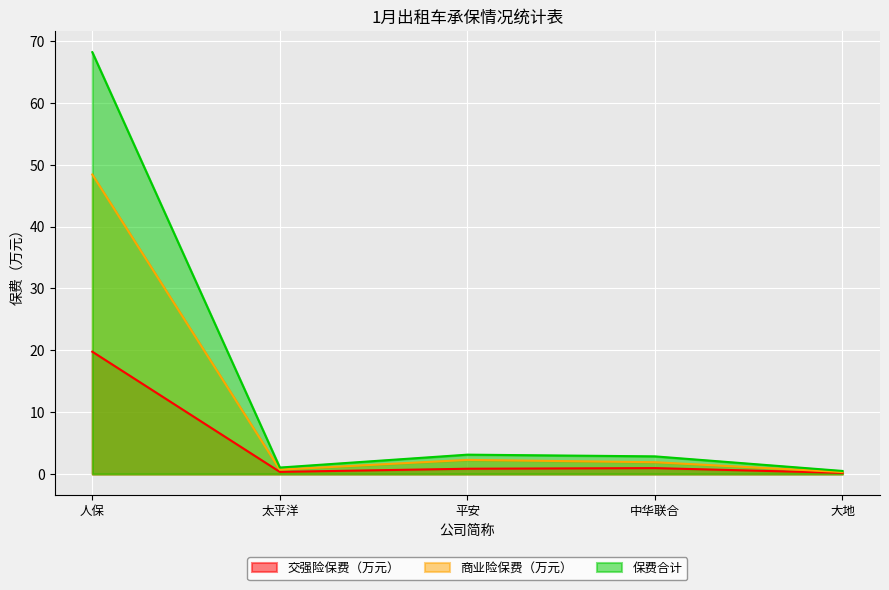

Which category has the lowest value across all series?

大地